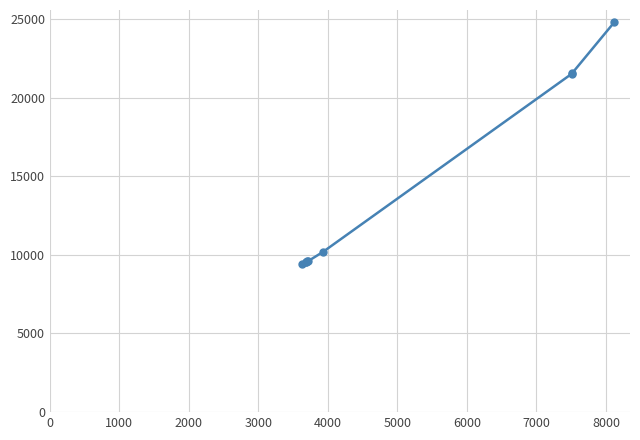

What is the sum of all values?

125785